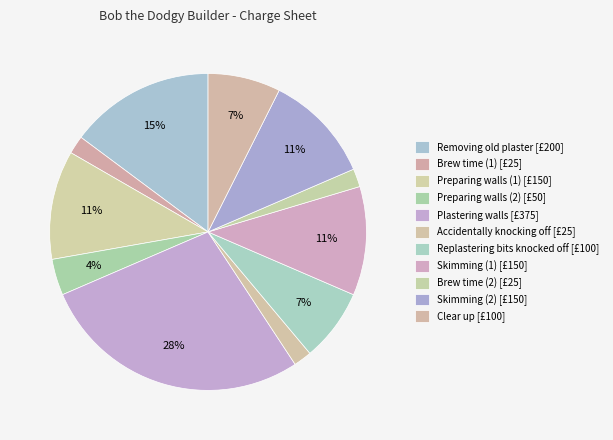

How many slices are in this pie chart?

11